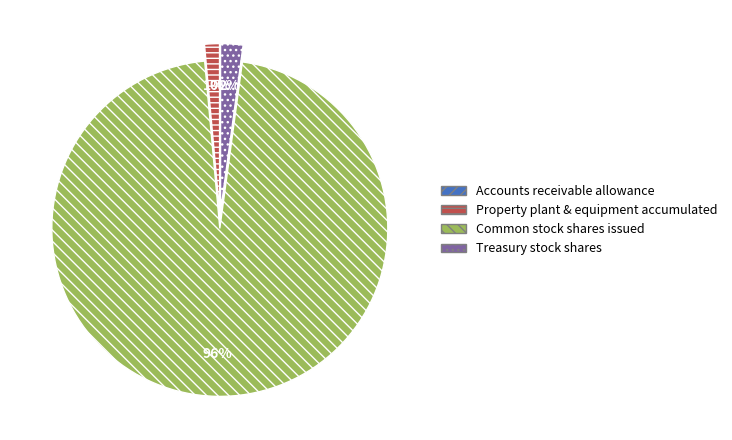

What percentage is the Treasury stock shares slice, to the nearest percent?

2%